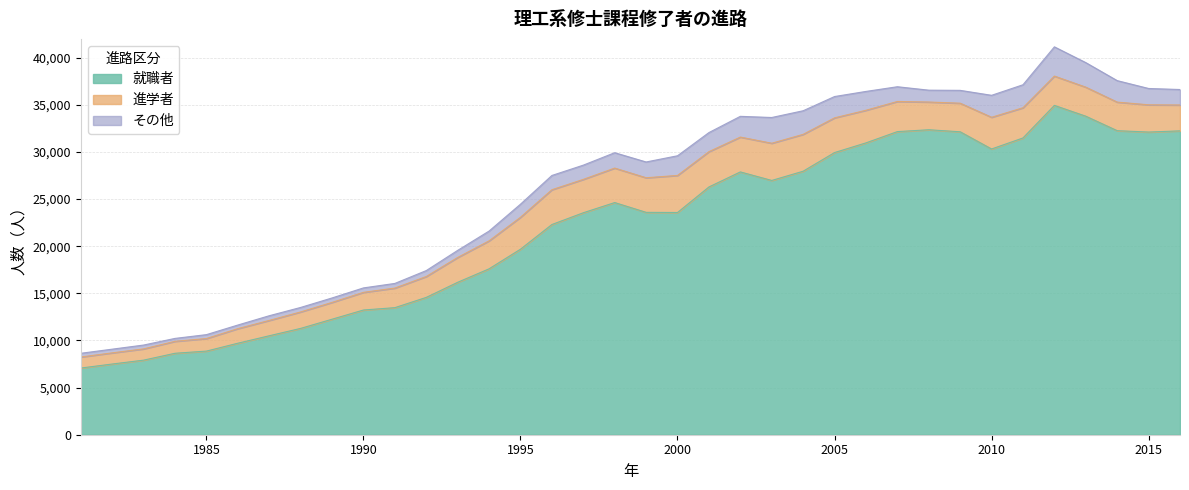

Which category has the lowest value in the その他 series?

1984